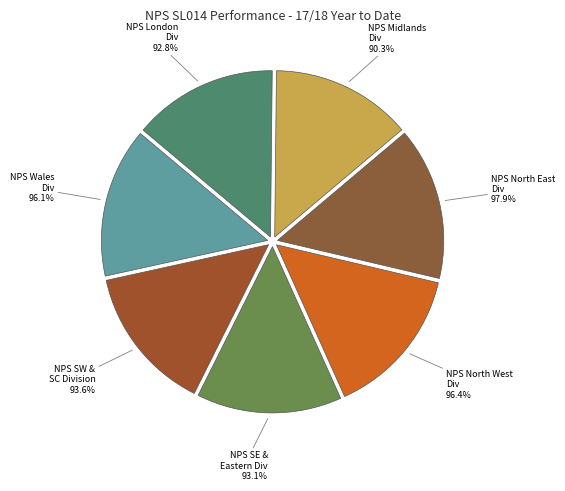

Rank the categories by value from highest to lowest.

NPS North East Division, NPS North West Division, NPS Wales Division, NPS South West & South Central Division, NPS South East & Eastern Division, NPS London Division, NPS Midlands Division